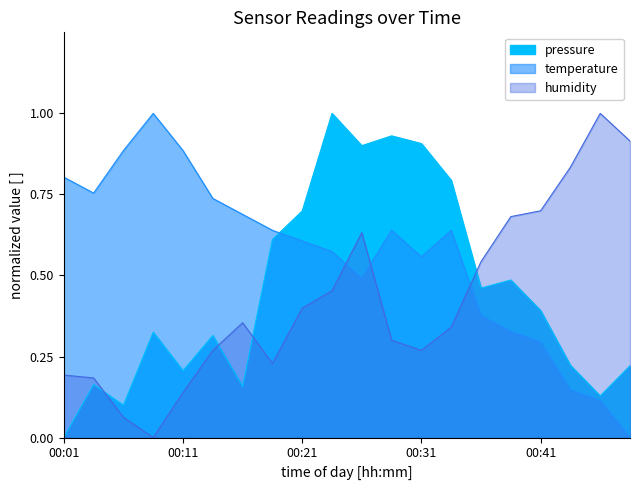

What is the total value across all series at 00:33?

1.8